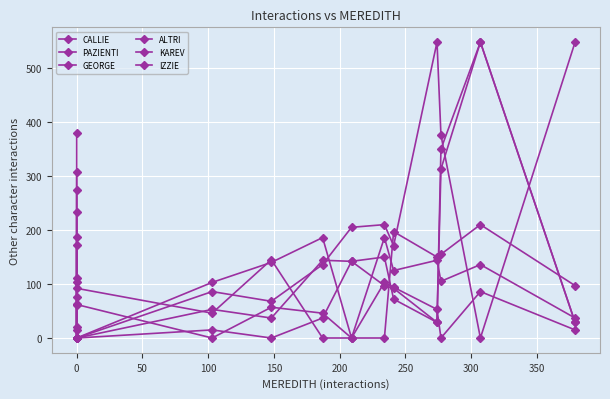

At which label is IZZIE closest to 117?

150